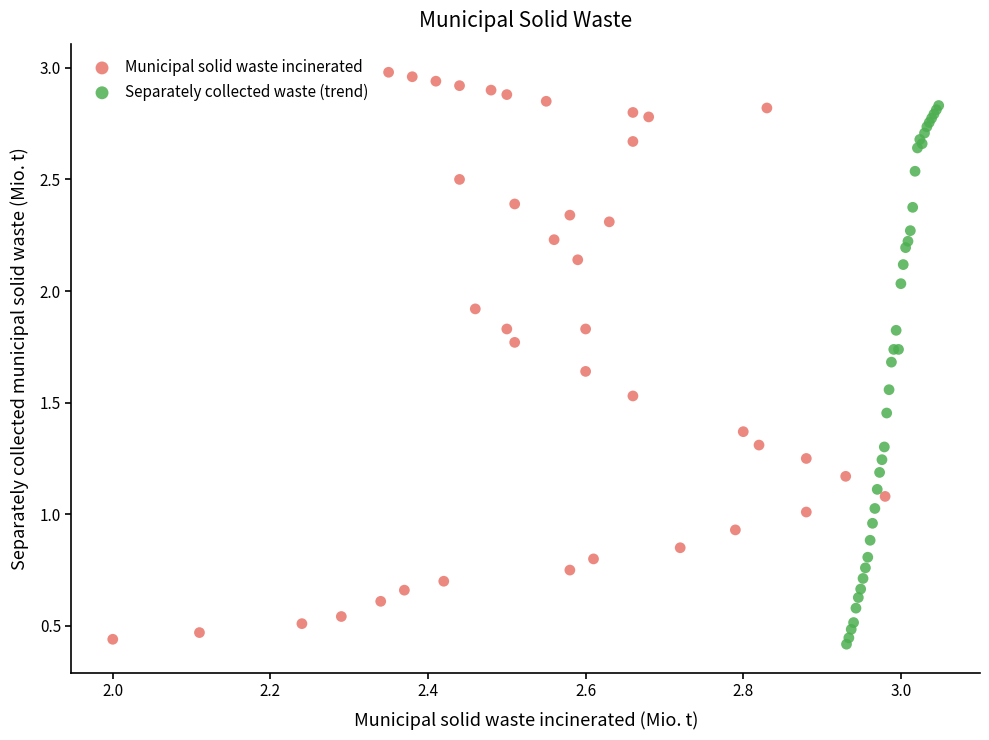

Which series reaches the maximum Y coordinate?

Municipal solid waste incinerated